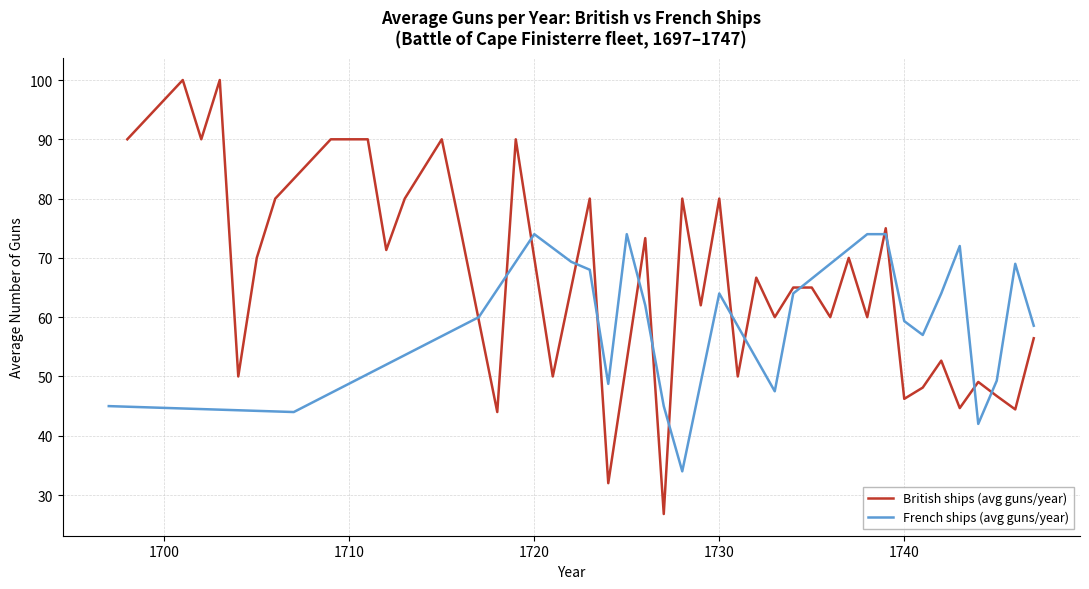

Which series has the widest spread of values?

British ships (Guns)